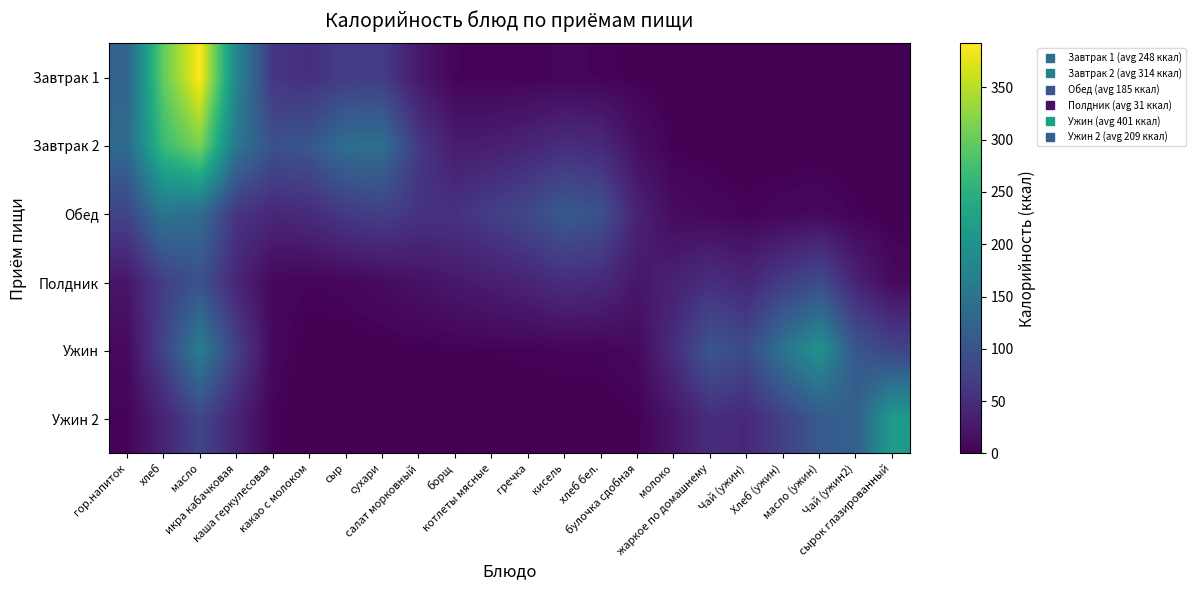

At сыр, list the series in order from smallest to largest.

Ужин 2, Ужин, Полдник, Обед, Завтрак 1, Завтрак 2